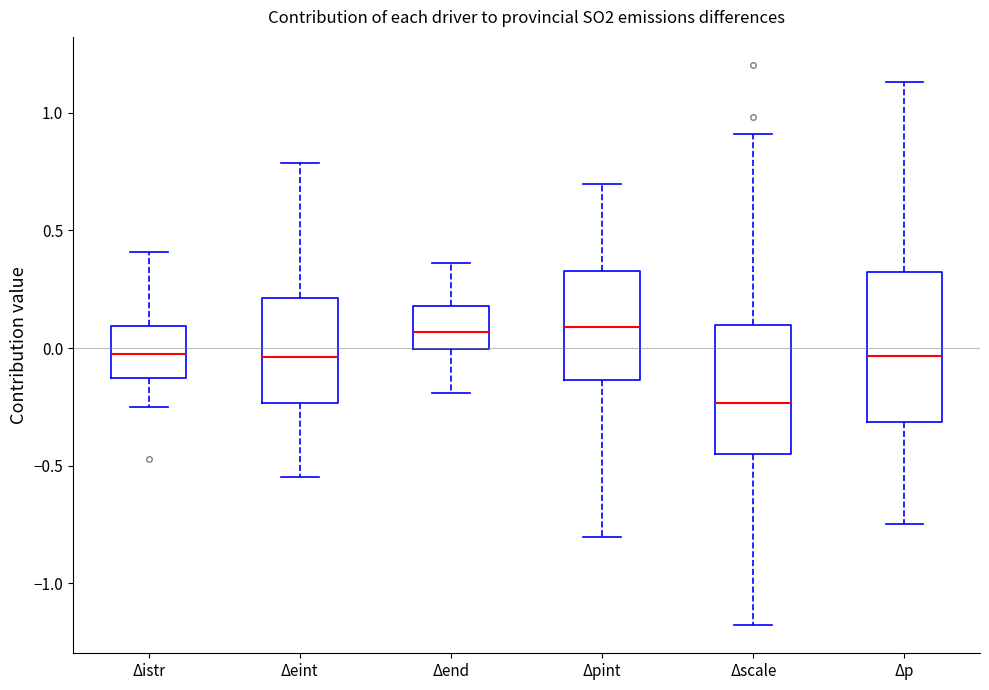

Where is the upper edge of the box for Δpint on the y-axis? The values are not printed on the chart, so give them approximately, as read against the axis.

0.35